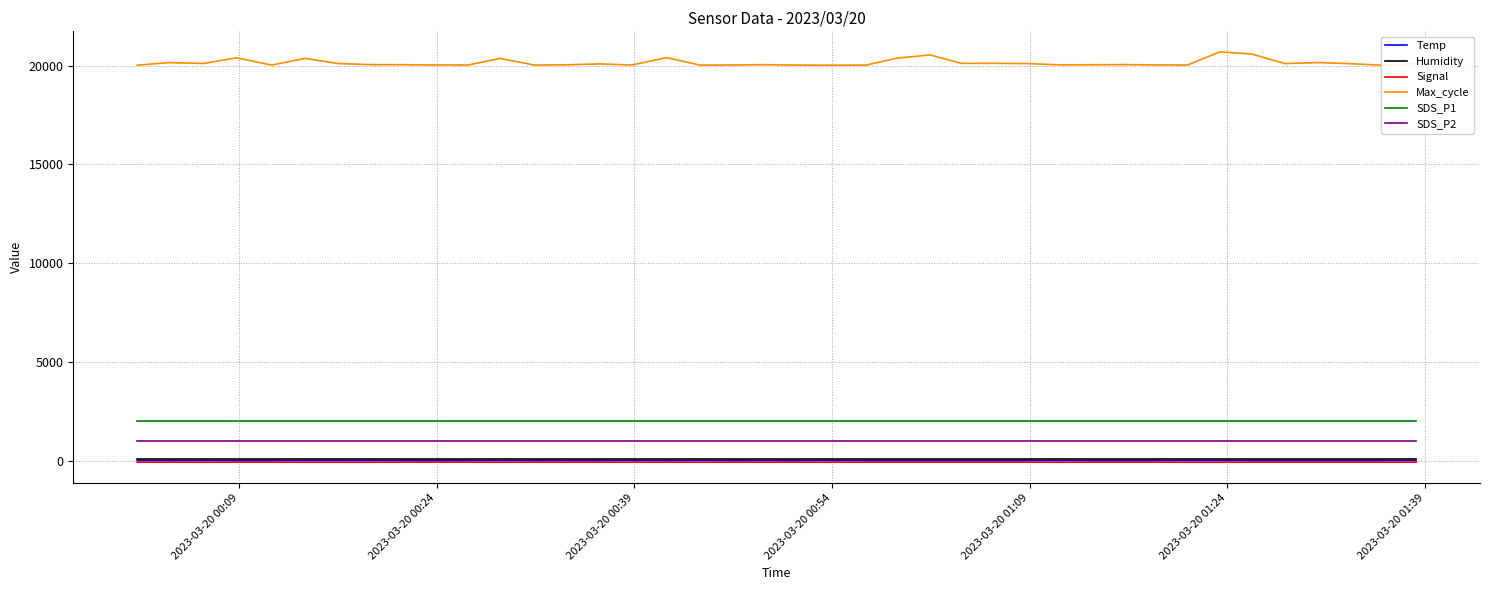

Reading right to left, transcribe all the data shown in this chart.

Temp: 6.9	6.8	6.9	6.9	6.9	6.9	6.9	6.9	6.9	6.9	6.9	6.9	6.9	7.0	7.0	7.0	6.9	6.8	6.7	6.6	6.5	6.5	6.4	6.3	6.2	6.2	6.2	6.1	6.1	6.0	6.0	5.9	6.0	6.0	6.1	6.1	6.1	6.0	5.9	5.9
Humidity: 99.9	99.9	99.9	99.9	99.9	99.9	99.9	99.9	99.9	99.9	99.9	99.9	99.9	99.9	99.9	99.9	99.9	99.9	99.9	99.9	99.9	99.9	99.9	99.9	99.9	99.9	99.9	99.9	99.9	99.9	99.9	99.9	99.9	99.9	99.9	99.9	99.9	99.9	99.9	99.9
Signal: -78.0	-73.0	-73.0	-73.0	-73.0	-73.0	-79.0	-78.0	-73.0	-73.0	-73.0	-79.0	-73.0	-73.0	-73.0	-73.0	-73.0	-73.0	-78.0	-73.0	-74.0	-73.0	-78.0	-73.0	-78.0	-73.0	-74.0	-73.0	-79.0	-73.0	-73.0	-73.0	-78.0	-78.0	-78.0	-73.0	-73.0	-78.0	-73.0	-78.0
Max_cycle: 20113.0	20025.0	20104.0	20160.0	20108.0	20591.0	20702.0	20033.0	20040.0	20057.0	20048.0	20045.0	20109.0	20121.0	20117.0	20545.0	20389.0	20029.0	20026.0	20029.0	20054.0	20034.0	20028.0	20408.0	20036.0	20092.0	20048.0	20033.0	20369.0	20034.0	20037.0	20052.0	20055.0	20108.0	20370.0	20033.0	20402.0	20113.0	20157.0	20029.0
SDS_P1: 1999.9	1999.9	1999.9	1999.9	1999.9	1999.9	1999.9	1999.9	1999.9	1999.9	1999.9	1999.9	1999.9	1999.9	1999.9	1999.9	1999.9	1999.9	1999.9	1999.9	1999.9	1999.9	1999.9	1999.9	1999.9	1999.9	1999.9	1999.9	1999.9	1999.9	1999.9	1999.9	1999.9	1999.9	1999.9	1999.9	1999.9	1999.9	1999.9	1999.9
SDS_P2: 999.9	999.9	999.9	999.9	999.9	999.9	999.9	999.9	999.9	999.9	999.9	999.9	999.9	999.9	999.9	999.9	999.9	999.9	999.9	999.9	999.9	999.9	999.9	999.9	999.9	999.9	999.9	999.9	999.9	999.9	999.9	999.9	999.9	999.9	999.9	999.9	999.9	999.9	999.9	999.9